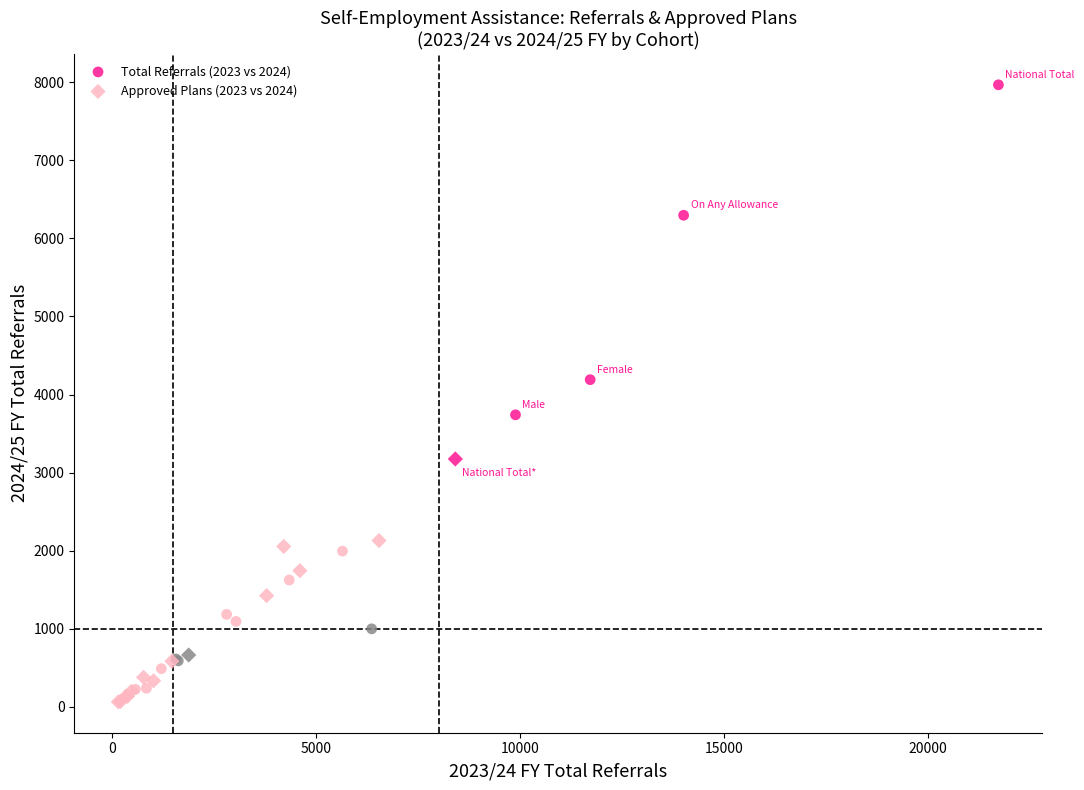

Which series has the largest Y range (max minus min)?

Total Referrals (2023 vs 2024)